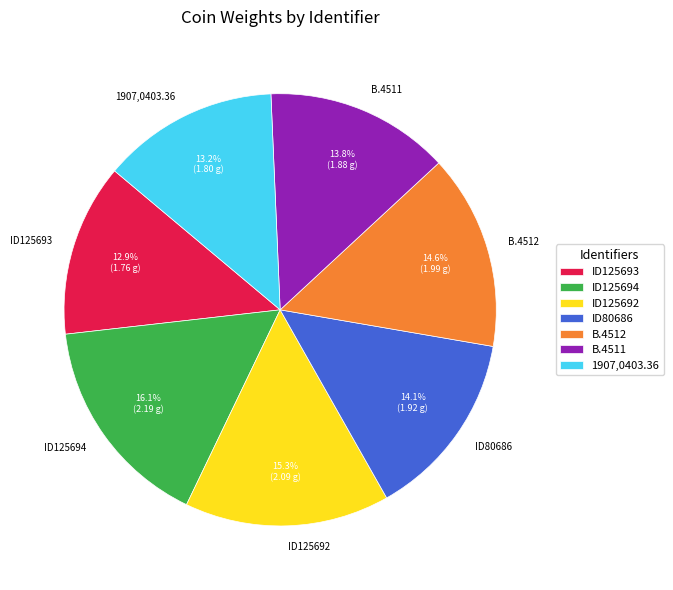

Is there a majority slice in this chart?

No